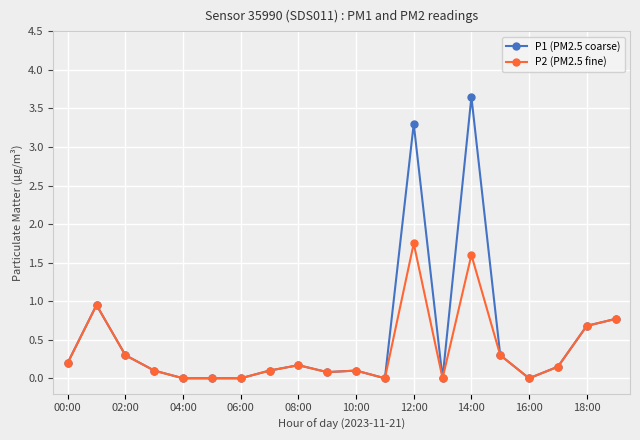

Rank the series by their maximum value, from lowest to highest.

P2 (PM2.5 fine), P1 (PM2.5 coarse)